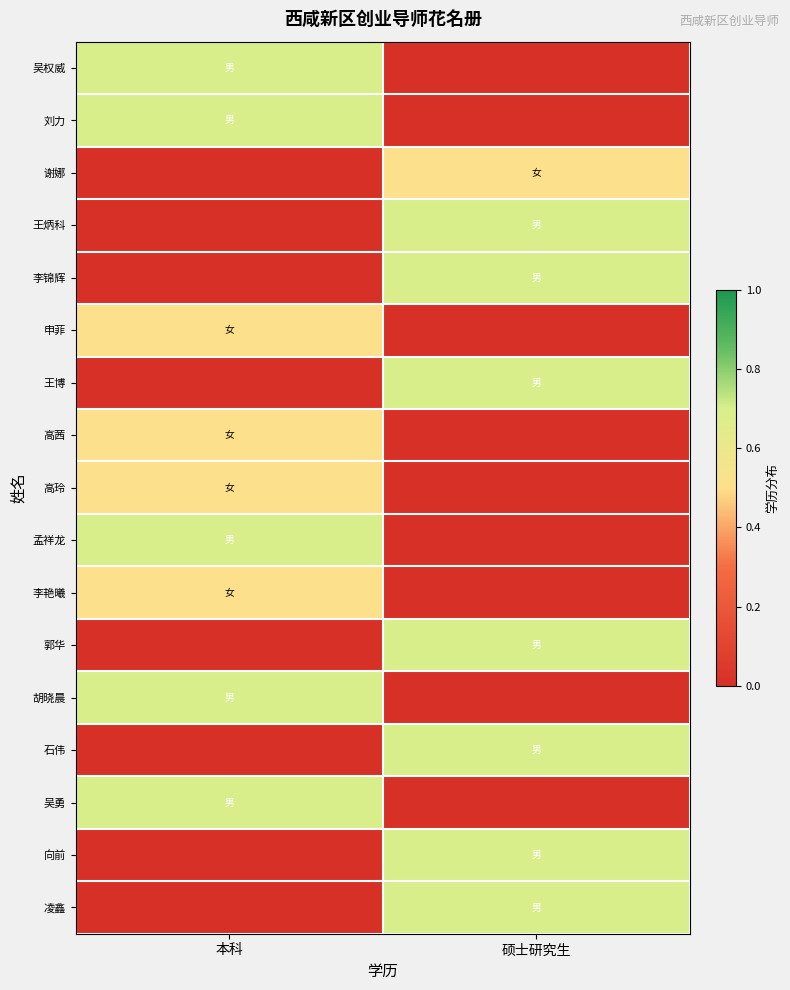

List the series in order of their peak value, highest first.

吴权威, 刘力, 王炳科, 李锦辉, 王博, 孟祥龙, 郭华, 胡晓晨, 石伟, 吴勇, 向前, 凌鑫, 谢娜, 申菲, 高茜, 高玲, 李艳曦